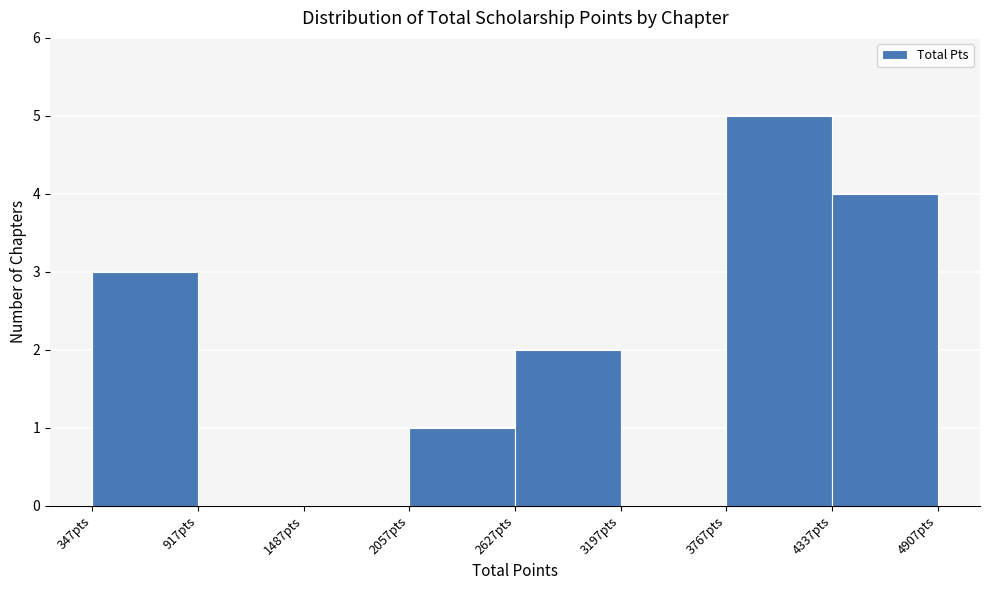

Reading left to right, list every bar in this chart as the range it spans on the x-axis followed by its height. Neither the bar edges nor the heights are printed on the chart, so give them approximately, as read against the axes.

300 to 900: 3
900 to 1500: 0
1500 to 2100: 0
2100 to 2600: 1
2600 to 3200: 2
3200 to 3800: 0
3800 to 4300: 5
4300 to 4900: 4